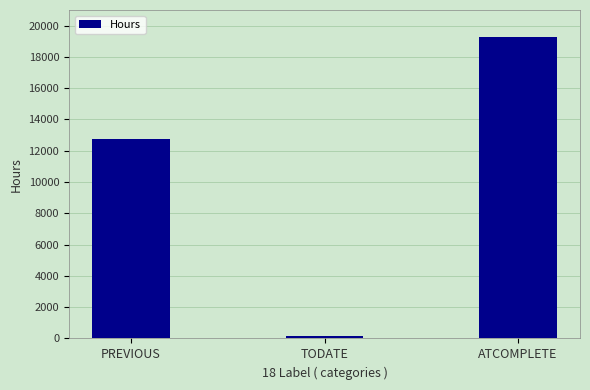

True or false: the data shows 12588 at ATCOMPLETE.

False